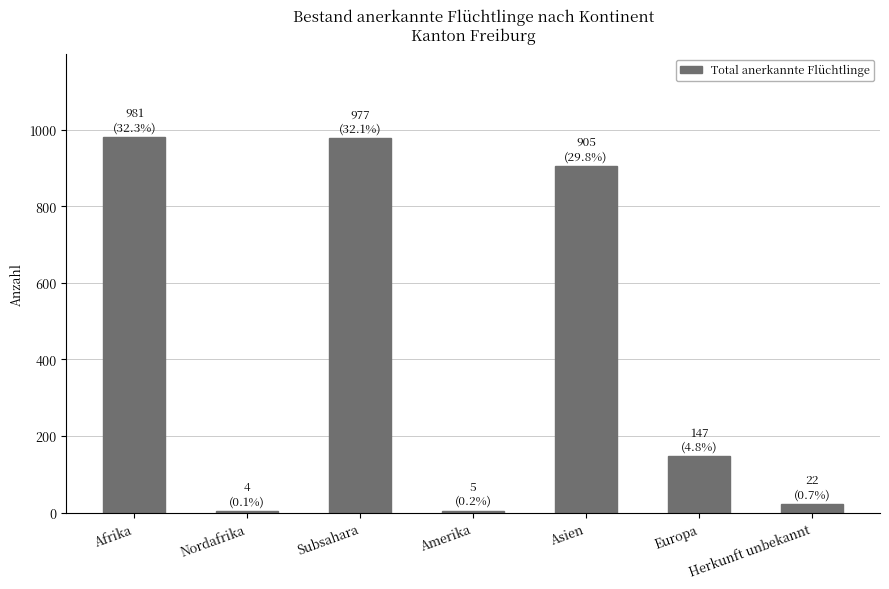

Which has a higher value, Nordafrika or Afrika?

Afrika